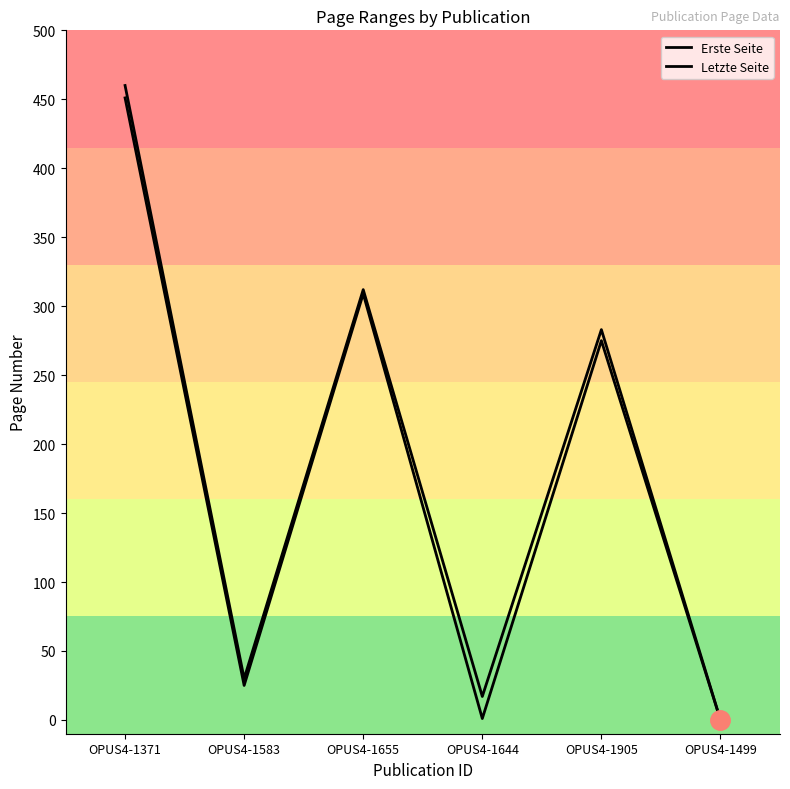

What is the value of the Erste Seite point at the 4th from the left?

1